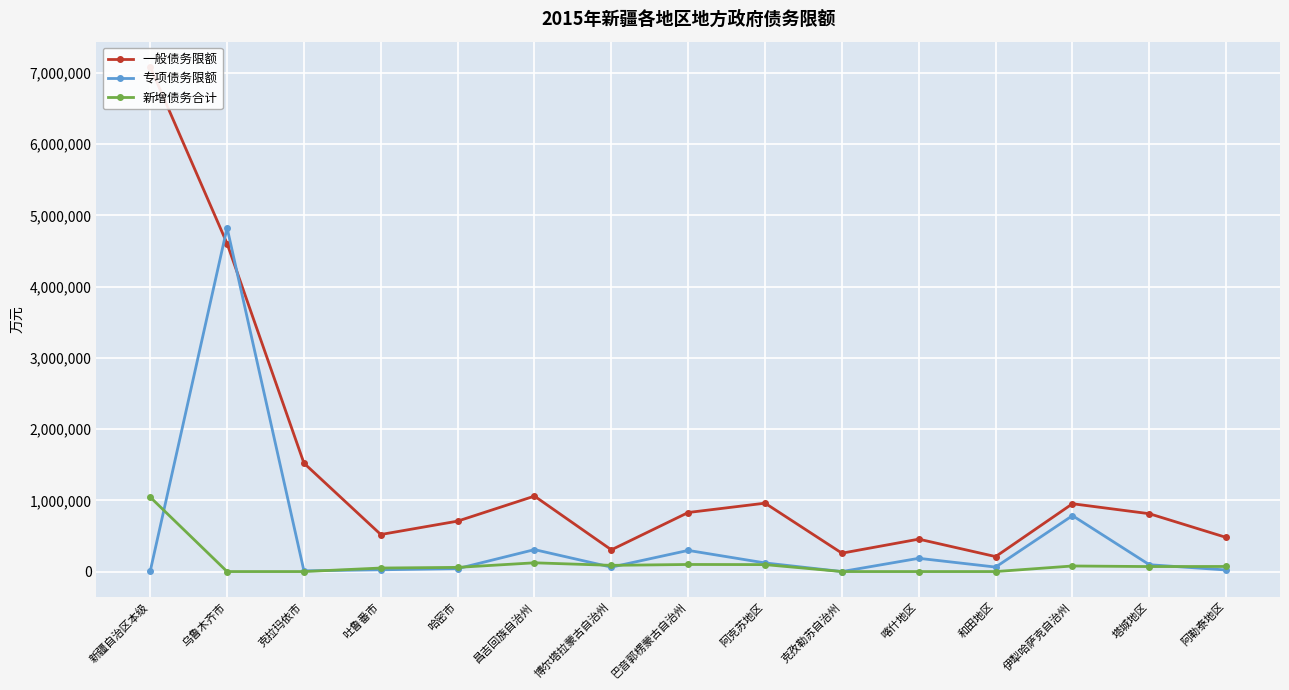

Which series has the largest range (max minus min)?

一般债务限额